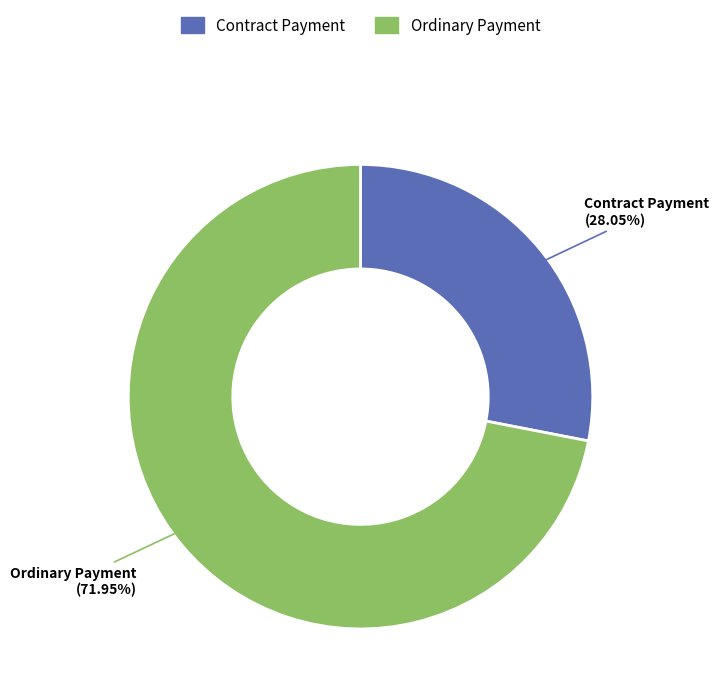

What percentage is the Ordinary Payment slice, to the nearest percent?

72%